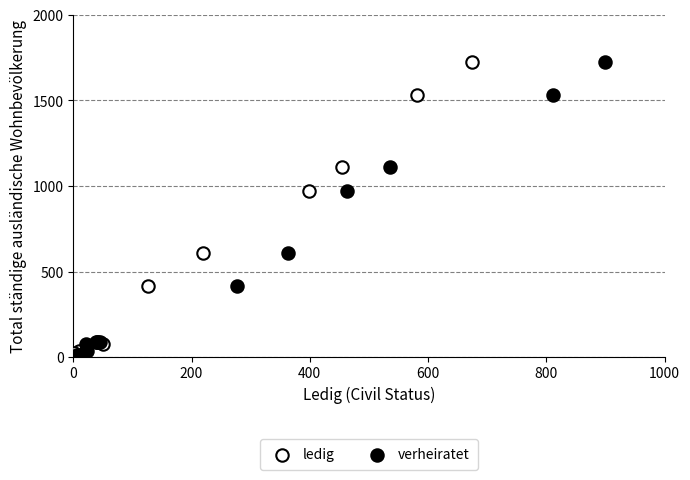

What are all the series names shown in the legend?

ledig, verheiratet